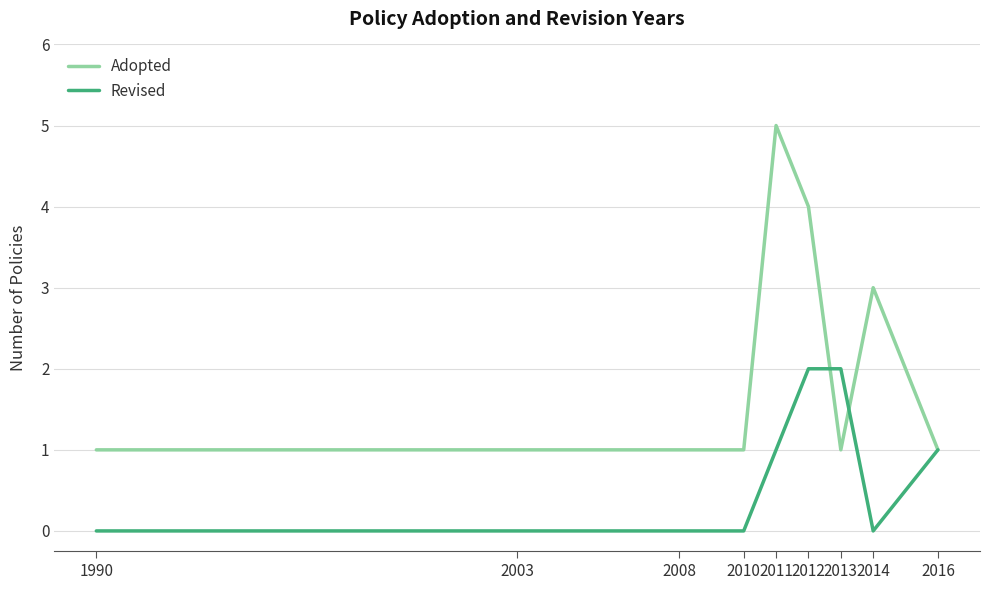

What is the difference between the second highest and minimum values in the Adopted series?

3